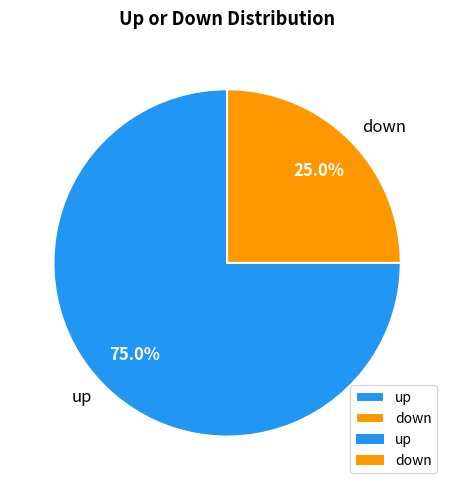

To the nearest percent, what percentage of the pie is up?

75%